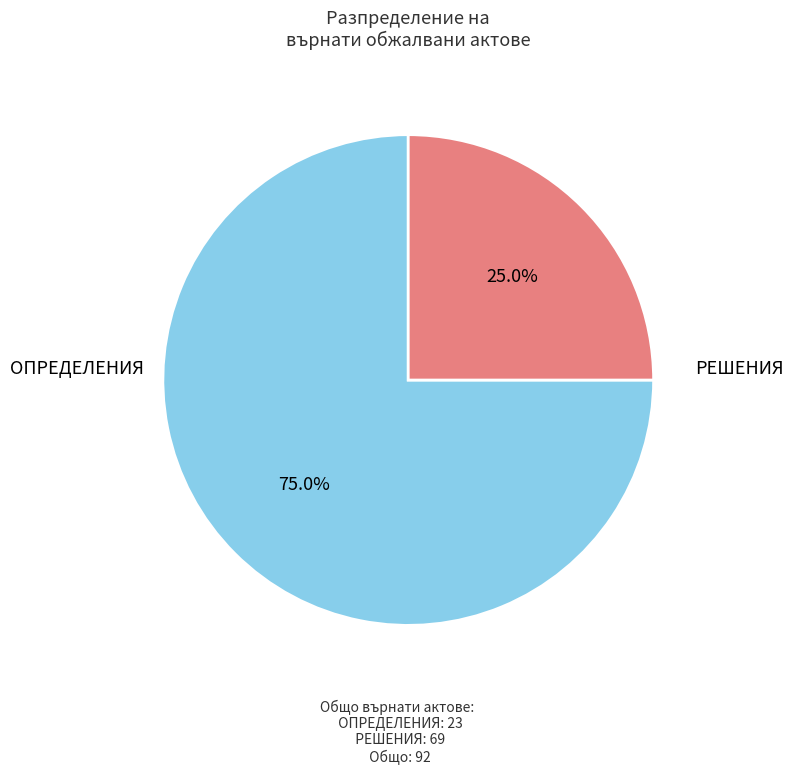

Is there a majority slice in this chart?

Yes